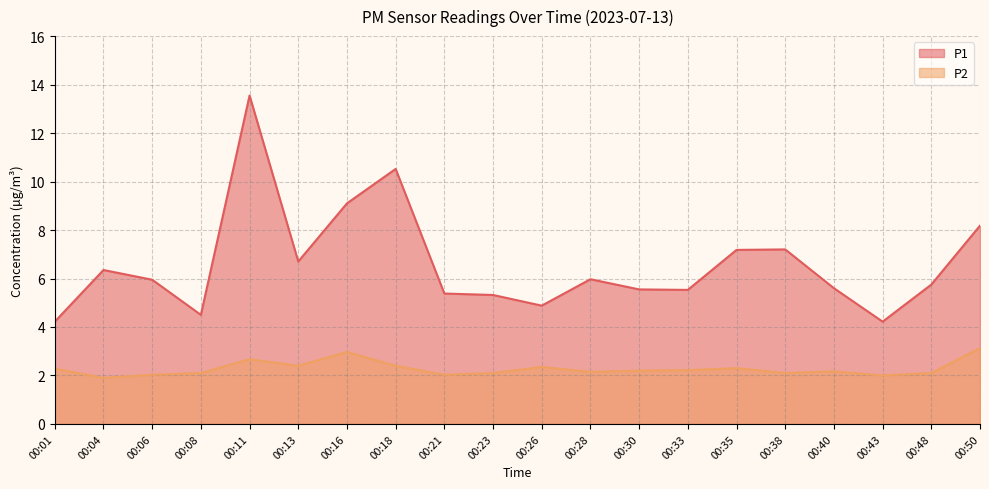

At which category does P2 reach its first local peak?

00:11